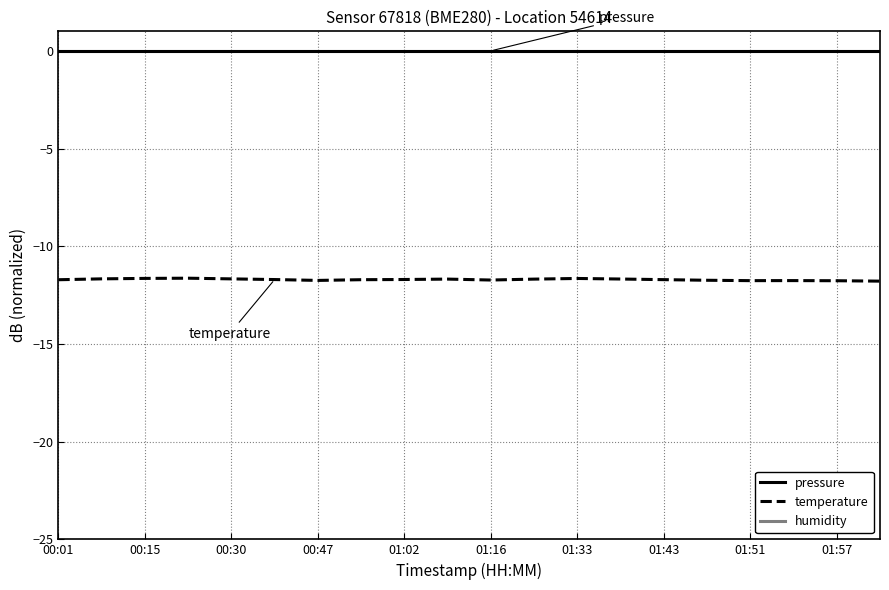

At which label does humidity reach its peak?

00:01